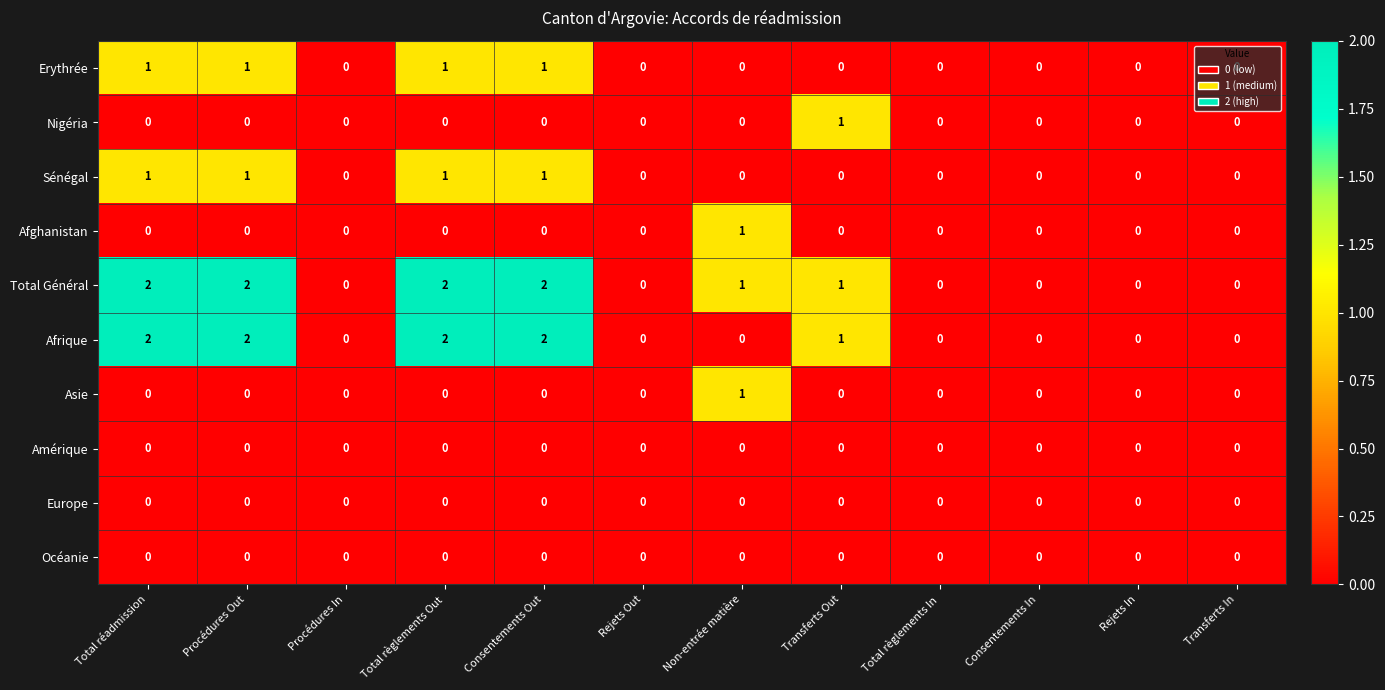

How many Asie values are between 0 and 1?

12